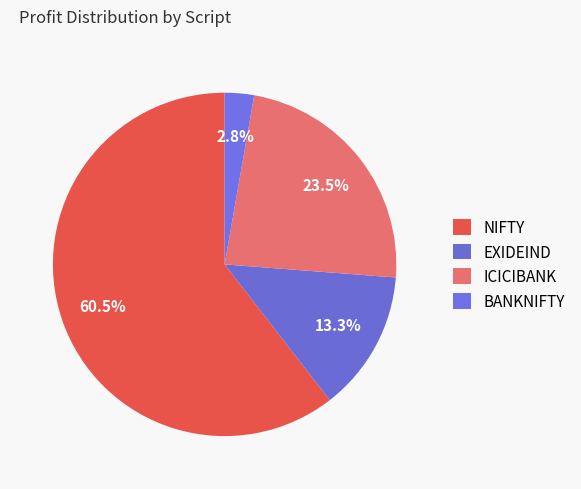

Count the number of slices in the pie.

4